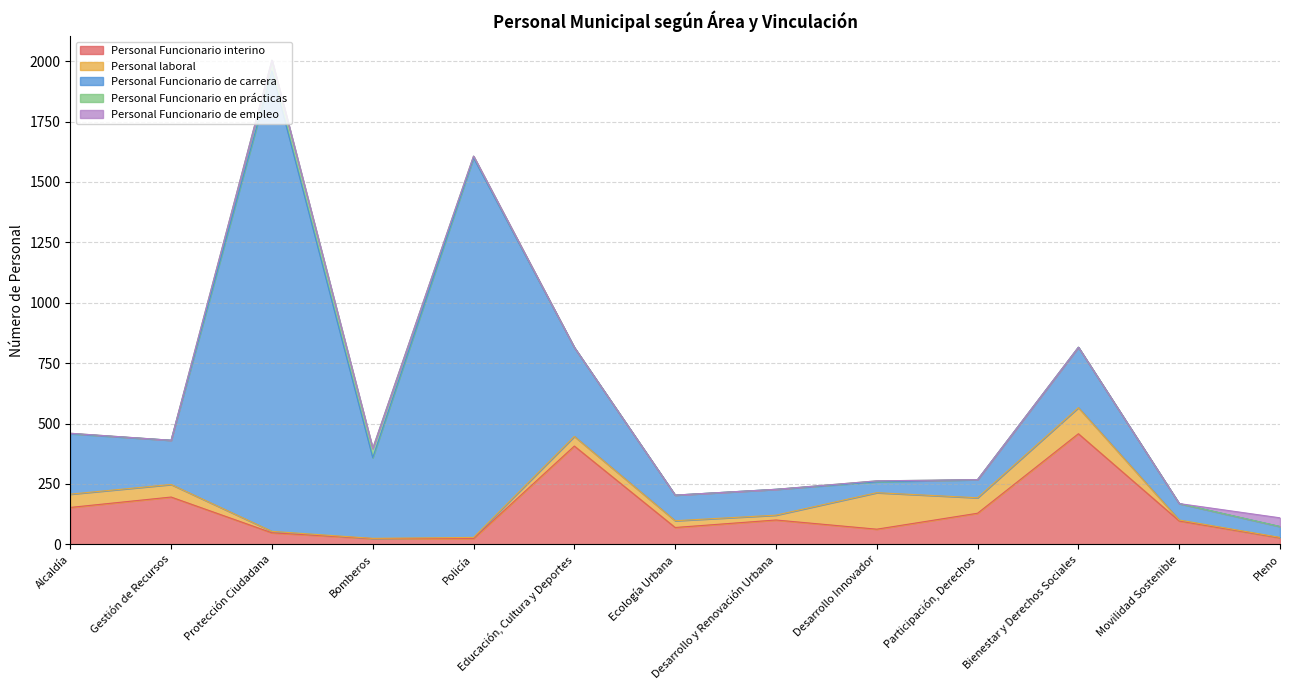

At how many categories does at least one series exceed 930?

2